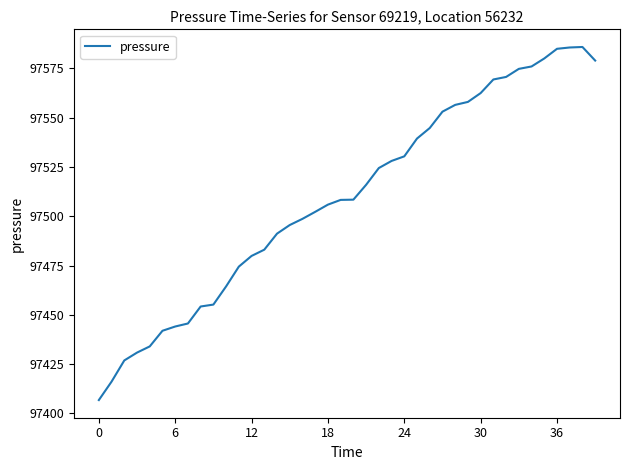

What is the maximum value shown in the chart?

97585.9